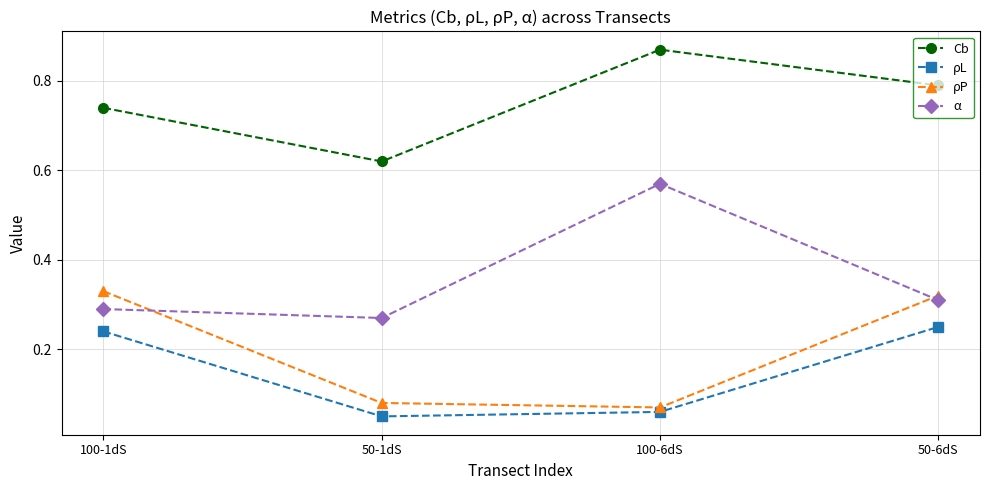

True or false: Cb has more than 2 points higher than both neighbors.

False